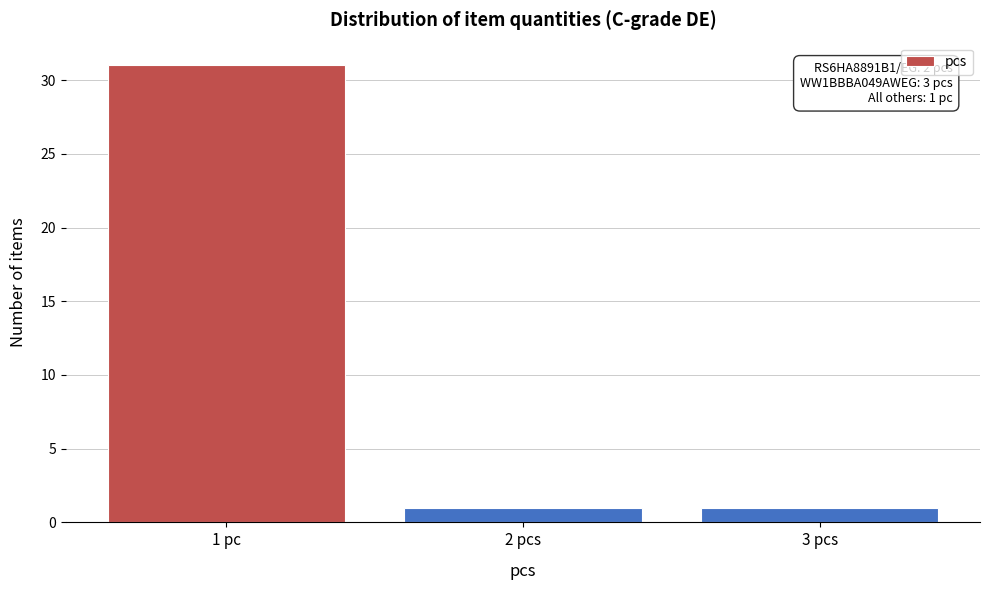

Reading right to left, transcribe all the data shown in this chart.

1	1	31